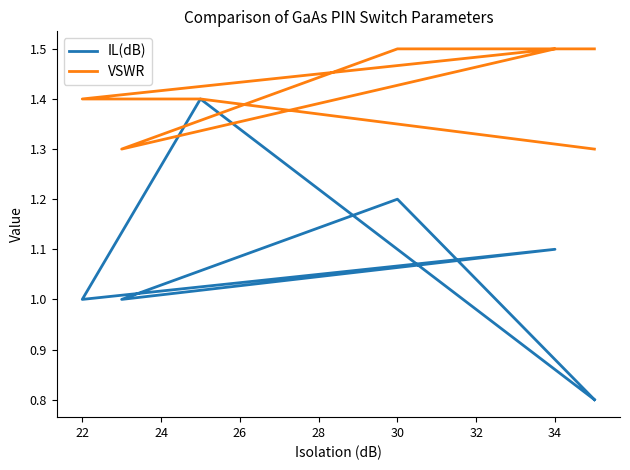

In VSWR, how many points are higher than both neighbors (excluding endpoints)?

1